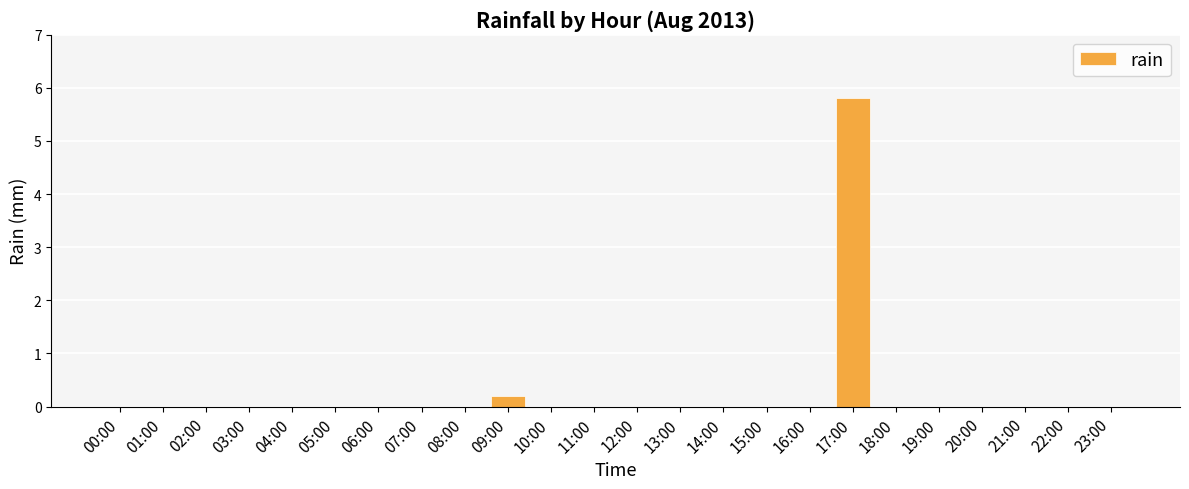

Are the bars horizontal?

No